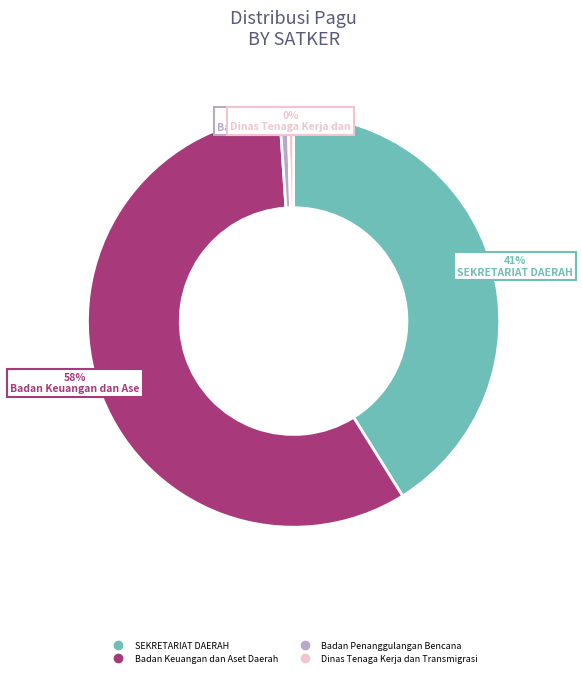

Is there a majority slice in this chart?

Yes